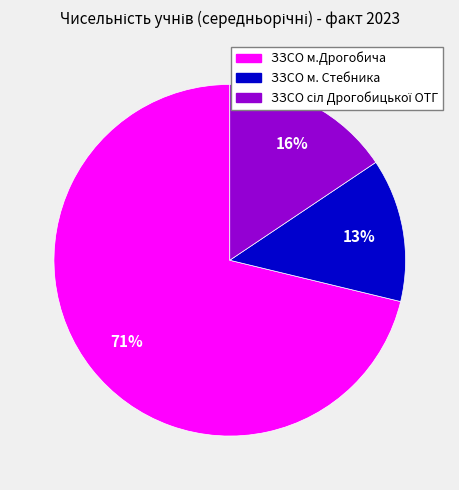

Is the sum of ЗЗСО м. Стебника and ЗЗСО м.Дрогобича greater than half?

Yes